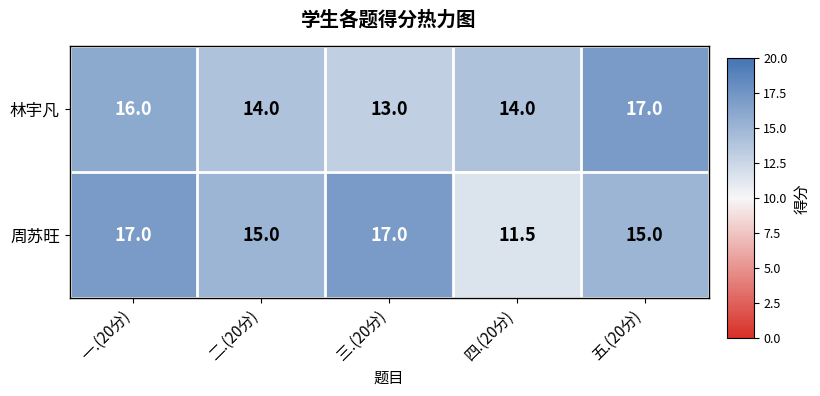

What is the sum of the 周苏旺 values at 五.(20分) and 四.(20分)?

26.5